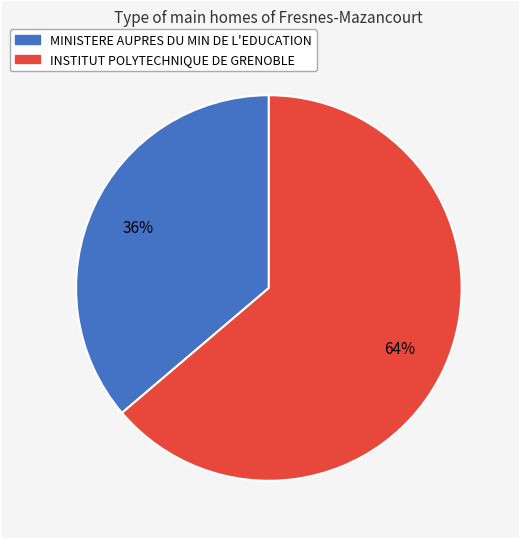

Which category has the smallest portion of the pie?

MINISTERE AUPRES DU MIN DE L'EDUCATION